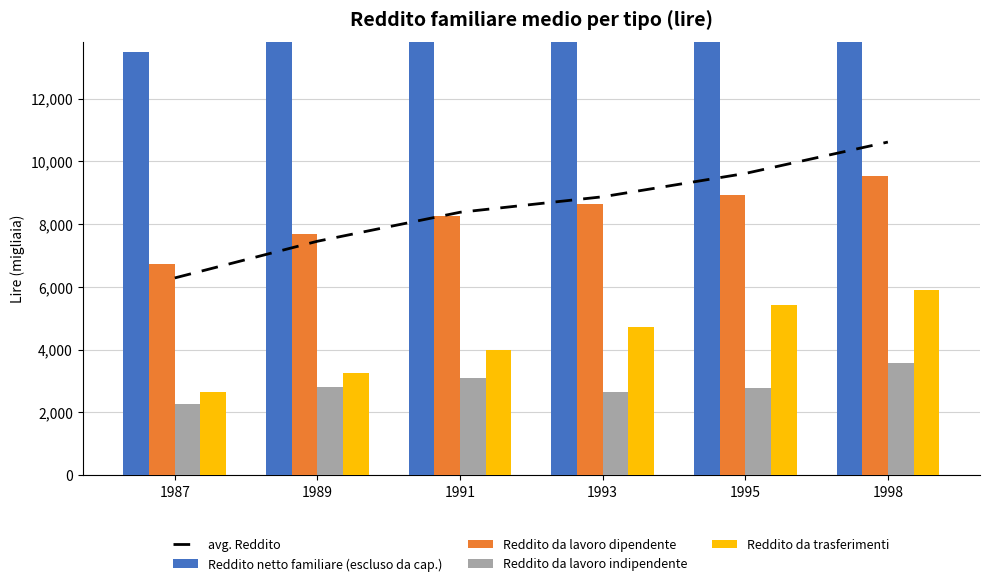

True or false: Reddito da lavoro indipendente has a value of 4822.3 at 1995.

False